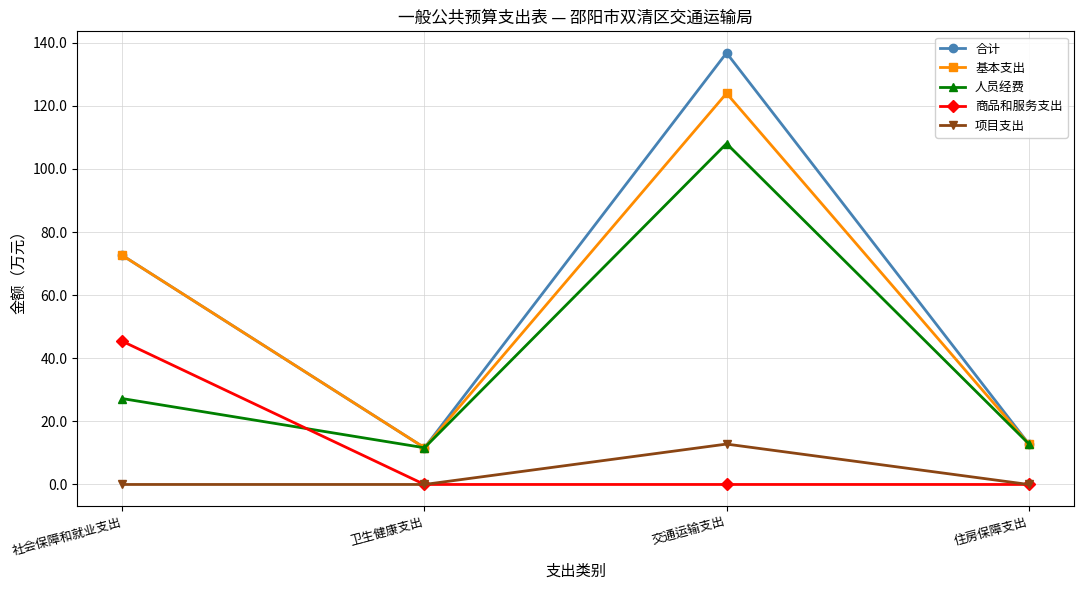

True or false: 人员经费 and 项目支出 cross at least once.

False